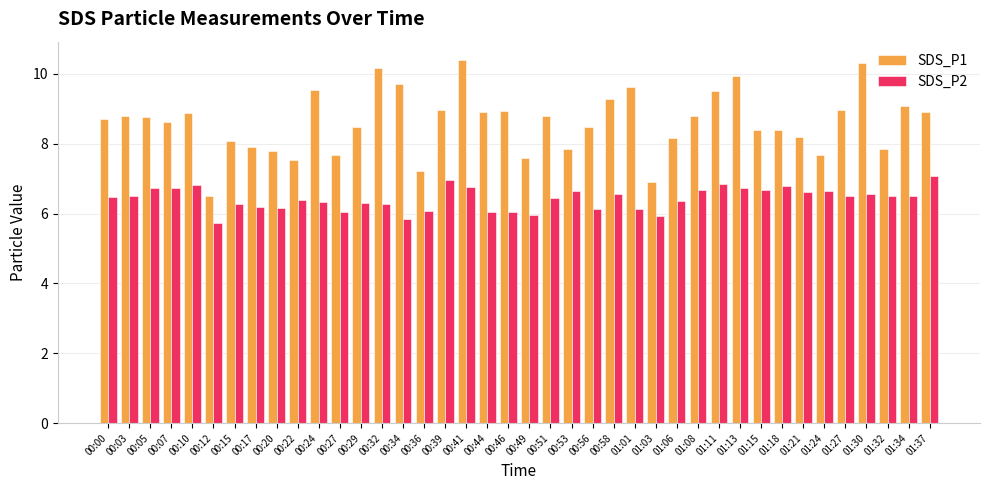

At which category is the sum across all series the highest?

00:41